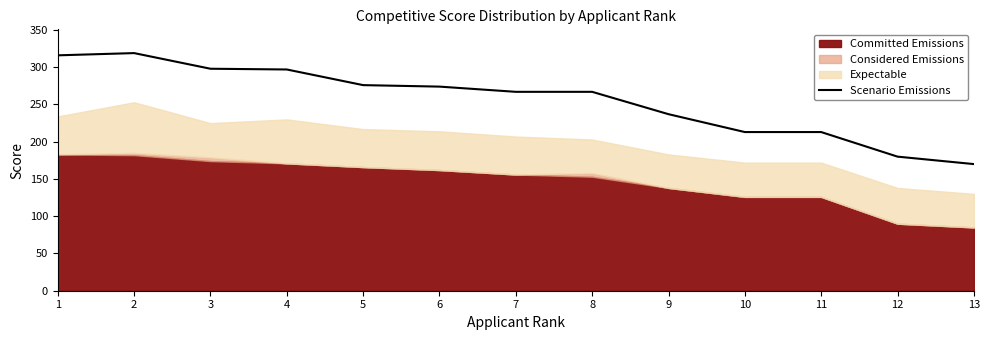

List the labels in order of value, largest first.

2, 1, 3, 4, 5, 6, 7, 8, 9, 10, 11, 12, 13